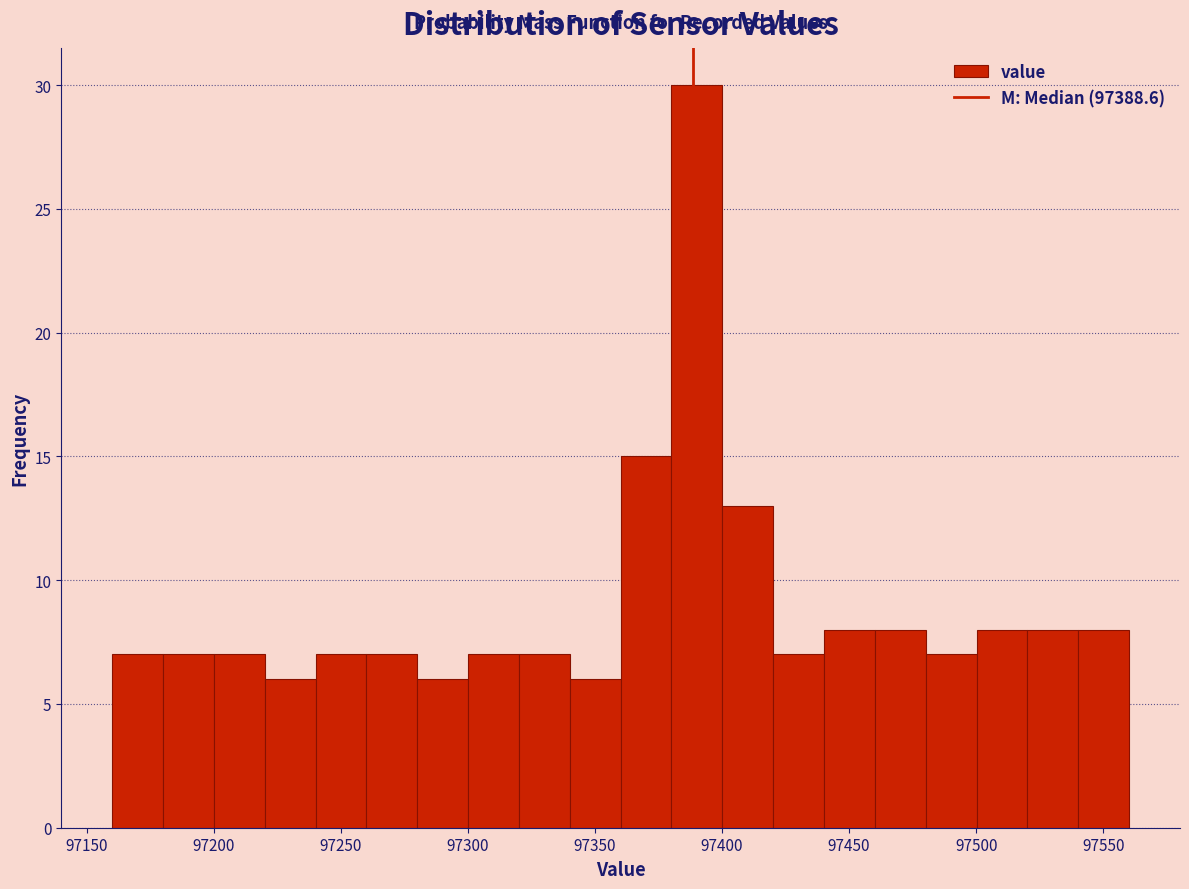

Over which range of the x-axis is the bar tallest?

97380 to 97400